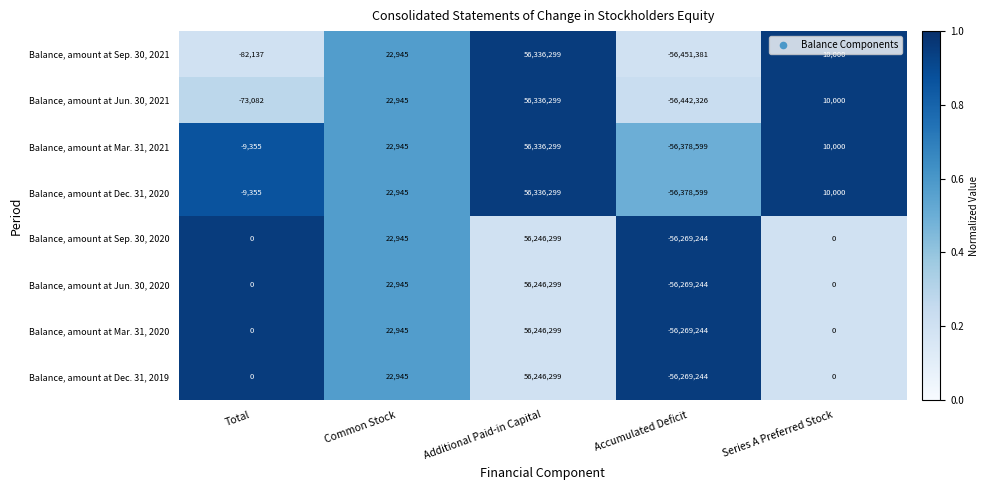

What value does the Balance, amount at Mar. 31, 2021 series have at Accumulated Deficit?

-56378599